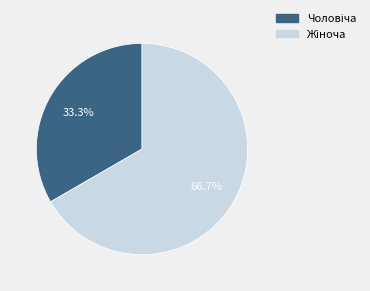

Does any single category account for the majority?

Yes